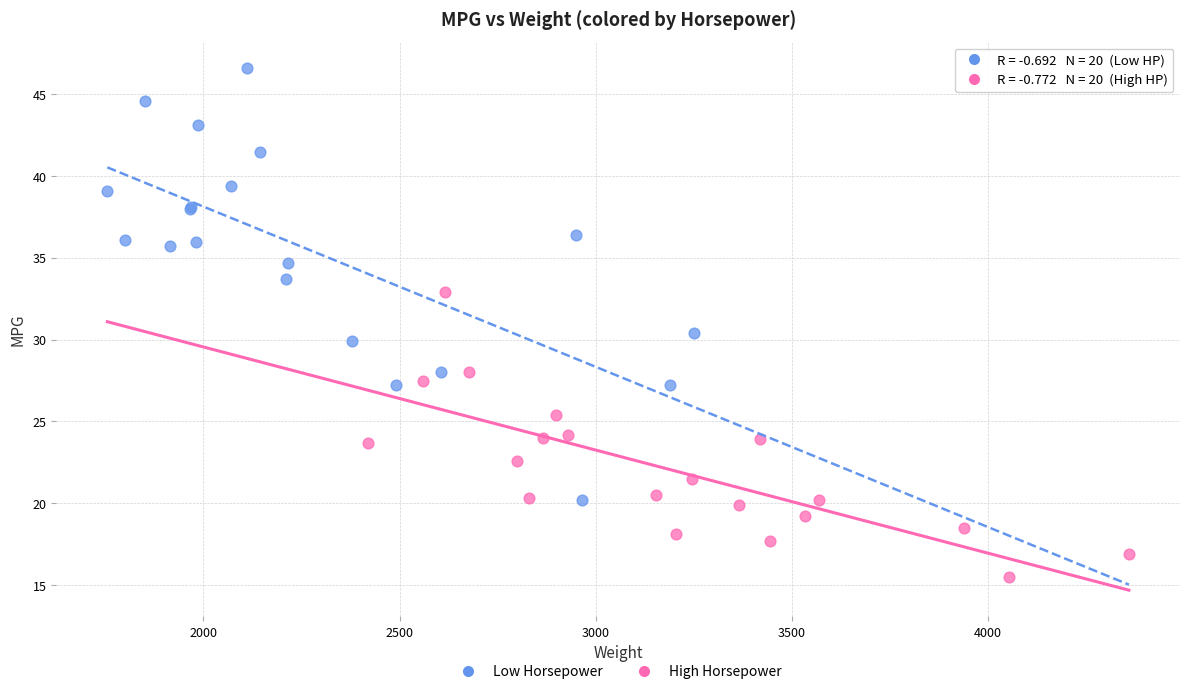

What are all the series names shown in the legend?

Low Horsepower, High Horsepower